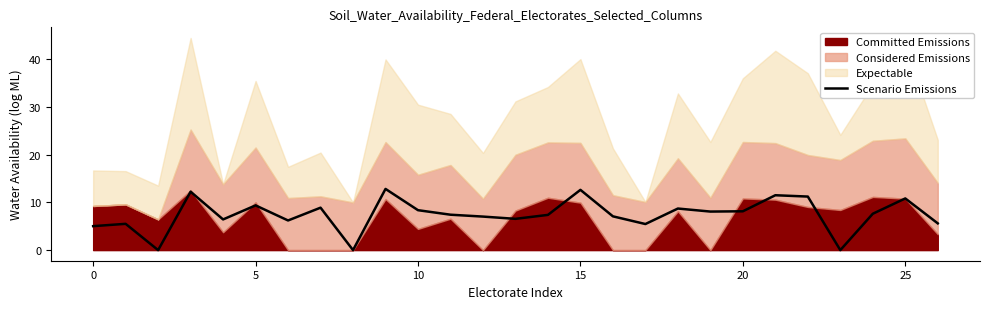

What is the sum of the values at 24 and 13?

14.2